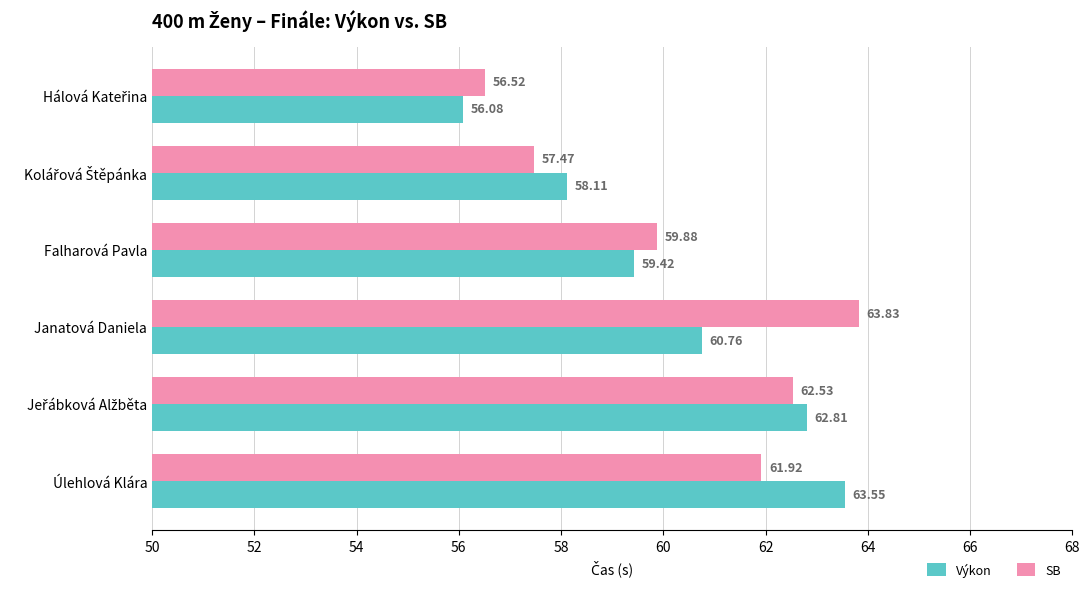

At how many categories does at least one series exceed 60?

3